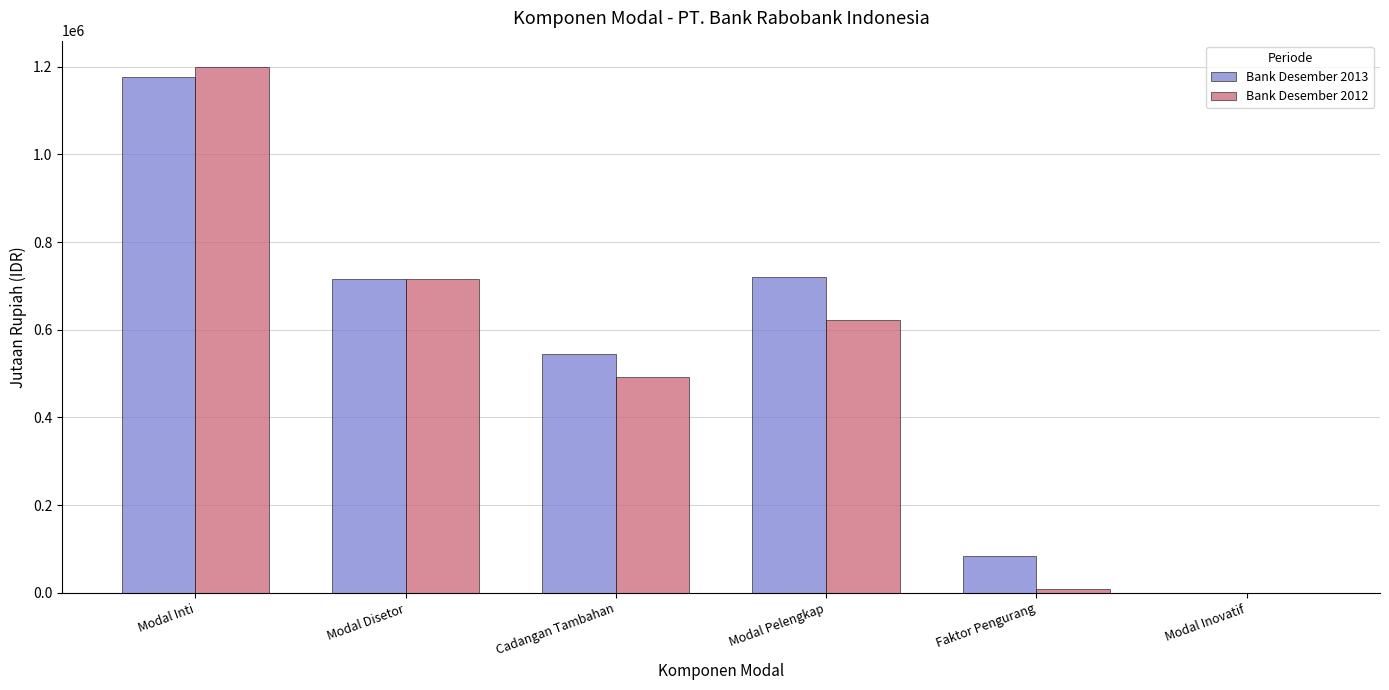

Is it true that Bank Desember 2013 equals 0 at Modal Inovatif?

True